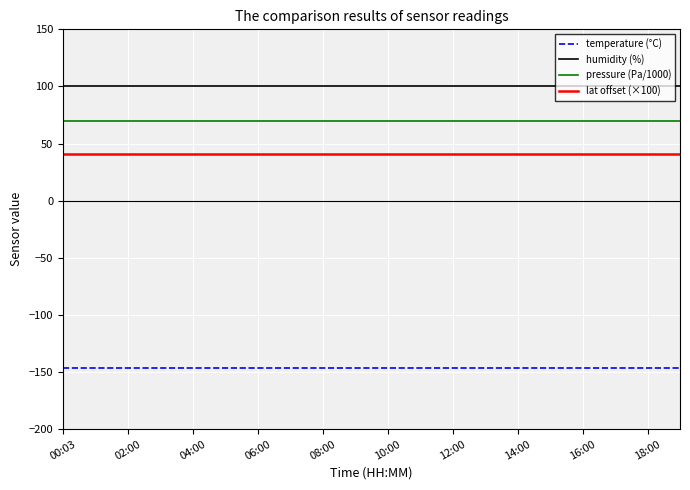

What are all the series names shown in the legend?

temperature (°C), humidity (%), pressure (Pa/1000), lat offset (×100)